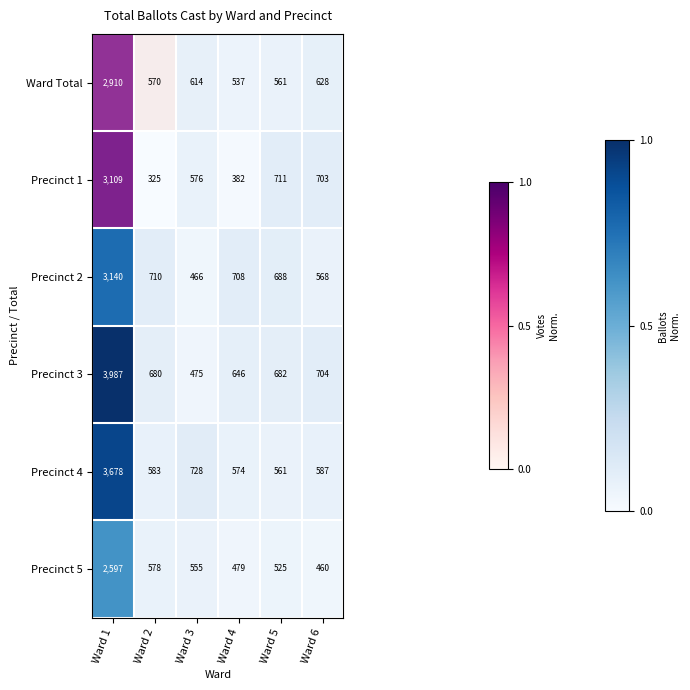

List the labels in order of Ward Total value, largest first.

Ward 1, Ward 6, Ward 3, Ward 2, Ward 5, Ward 4